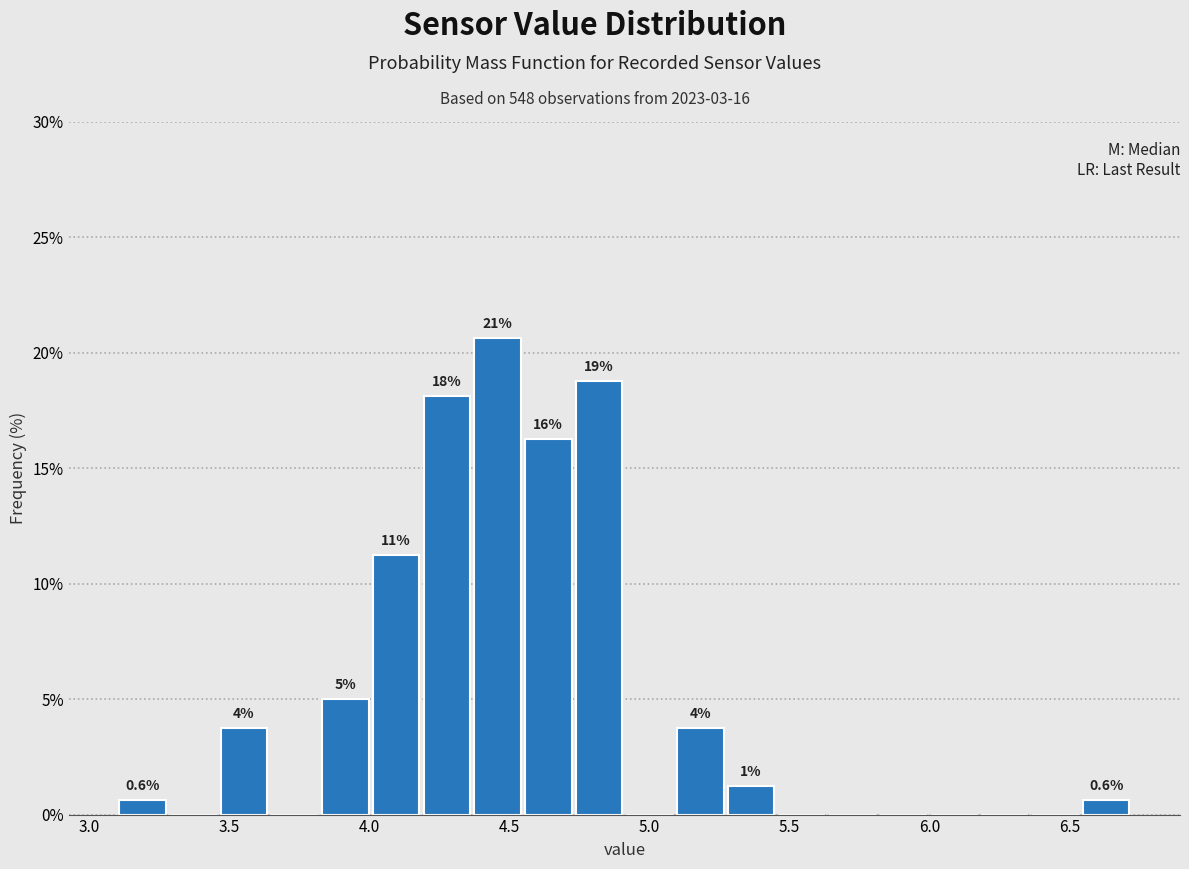

Read against the x-axis, roughly where is the centre of the tallest bar?

4.45